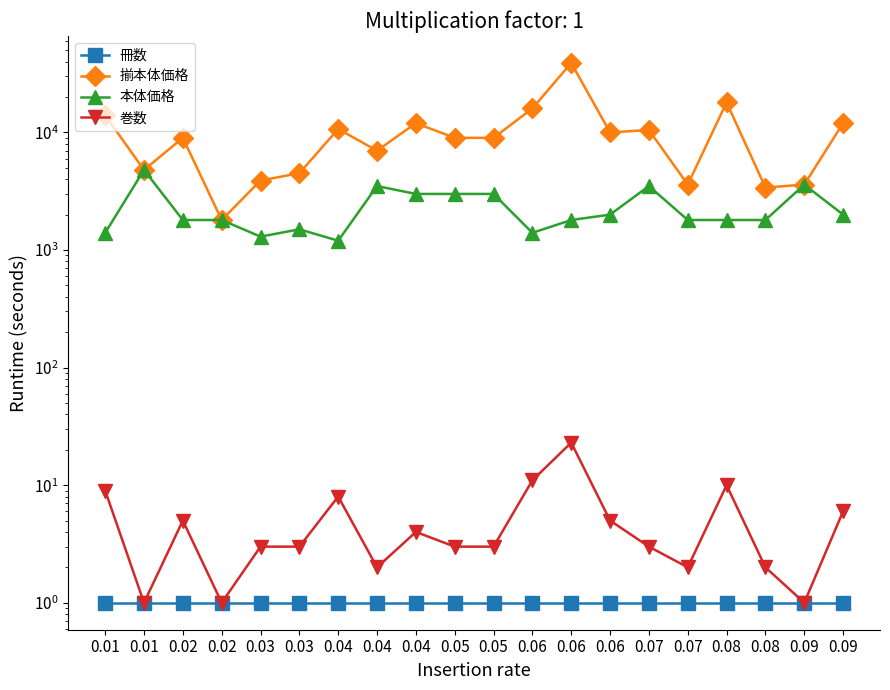

What is the highest value of the 揃本体価格 series?

39000